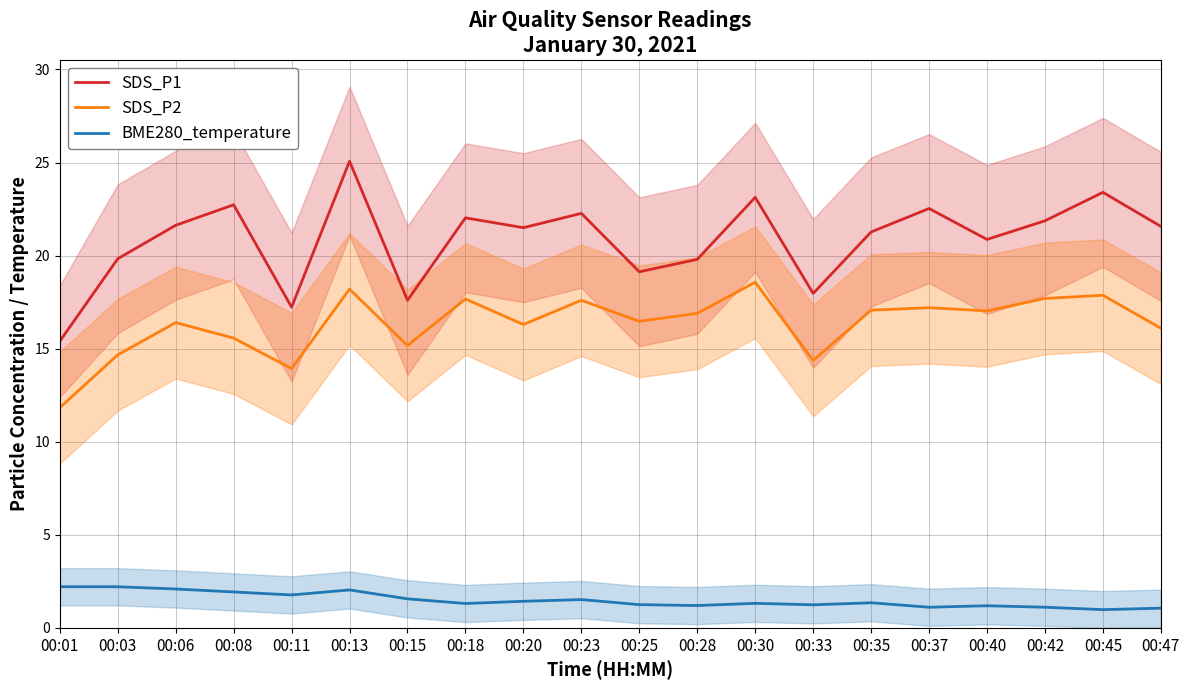

What is the difference between the BME280_temperature values at 00:08 and 00:25?

0.7